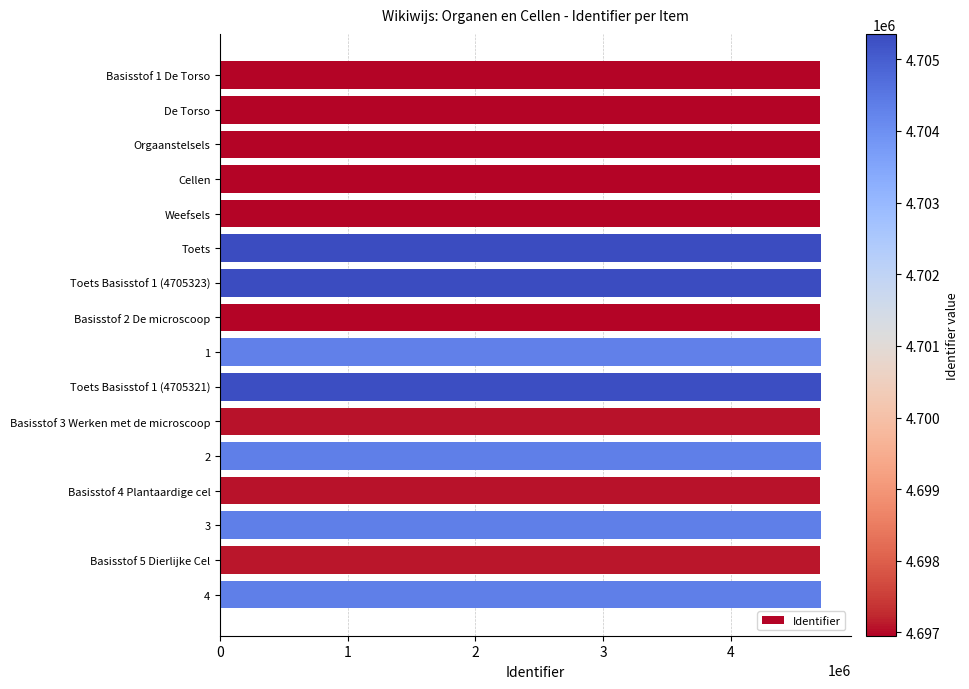

What is the label of the 16th bar from the bottom?

Basisstof 1 De Torso